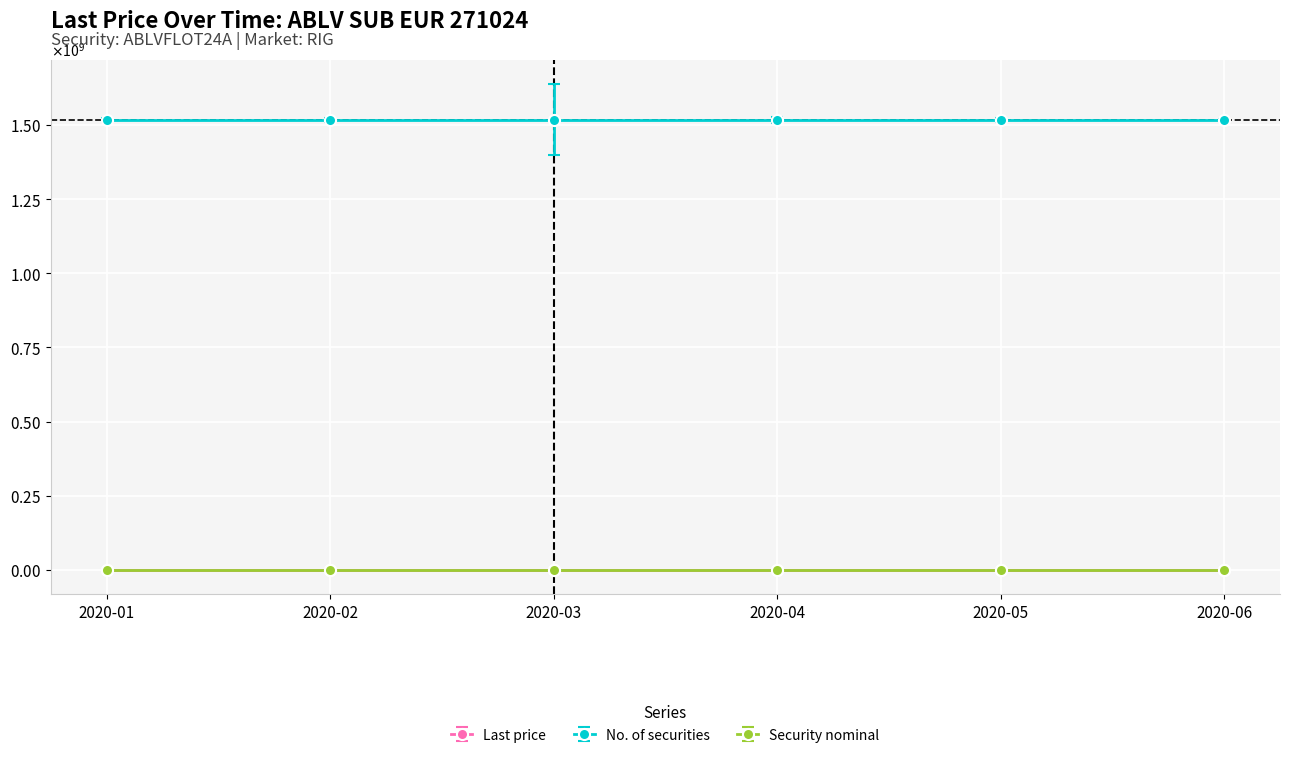

Which series has the widest spread of values?

Last price